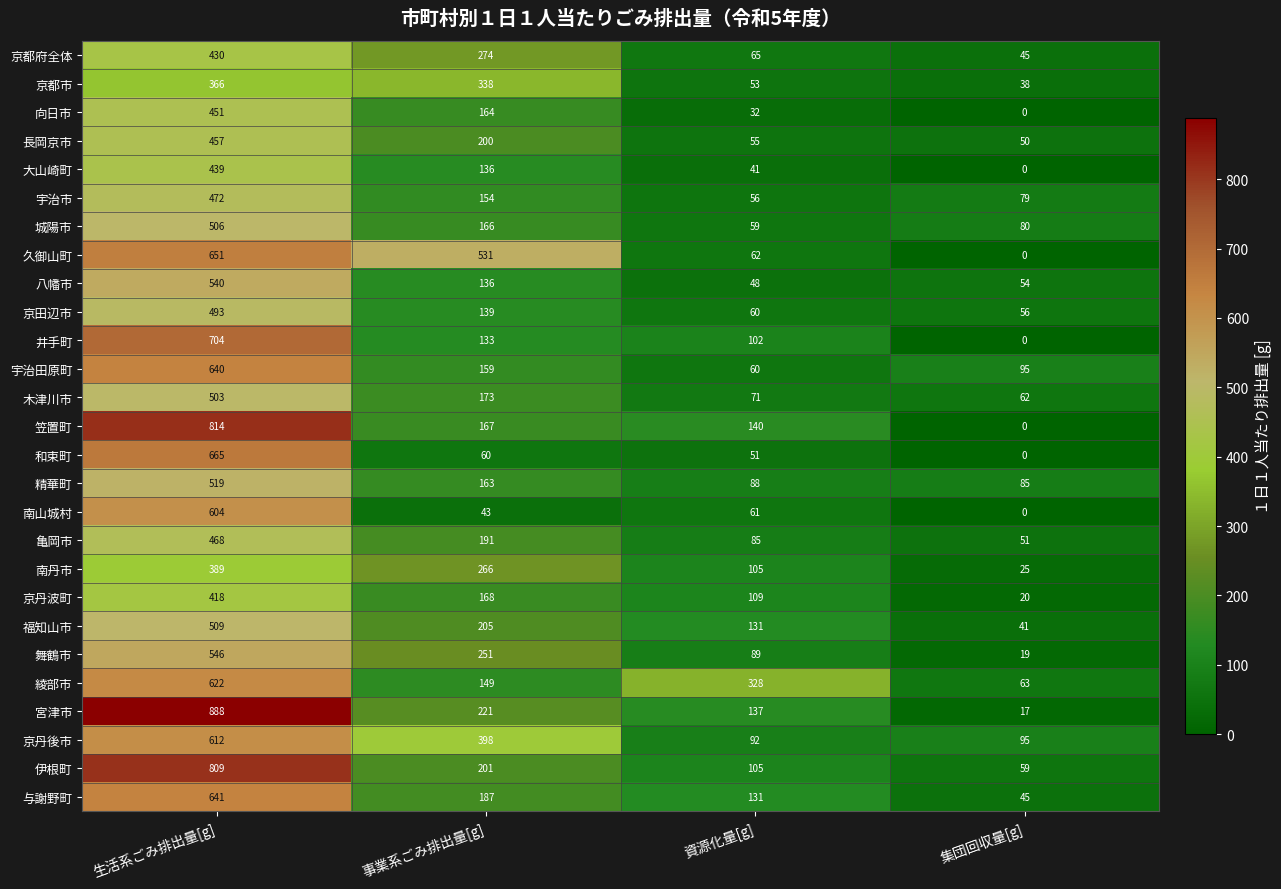

Is it true that 福知山市 equals 41 at 集団回収量[g]?

True